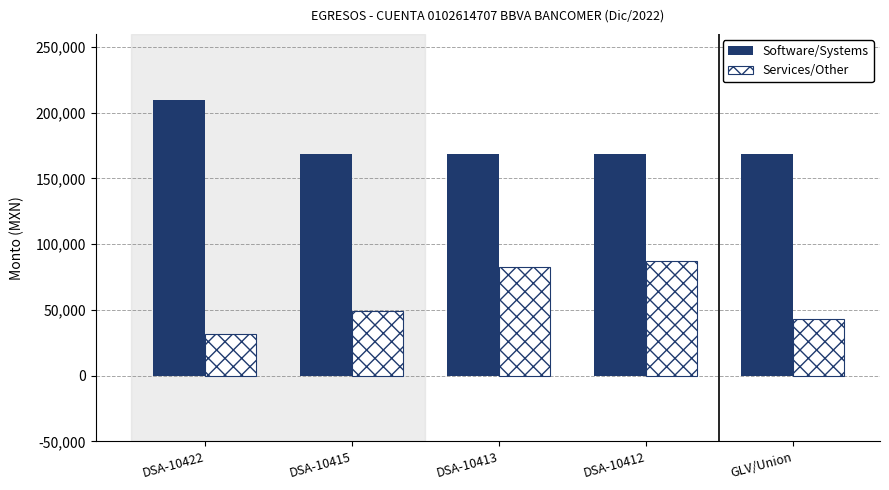

What is the spread (max minus min) of values at DSA-10412?

81625.0